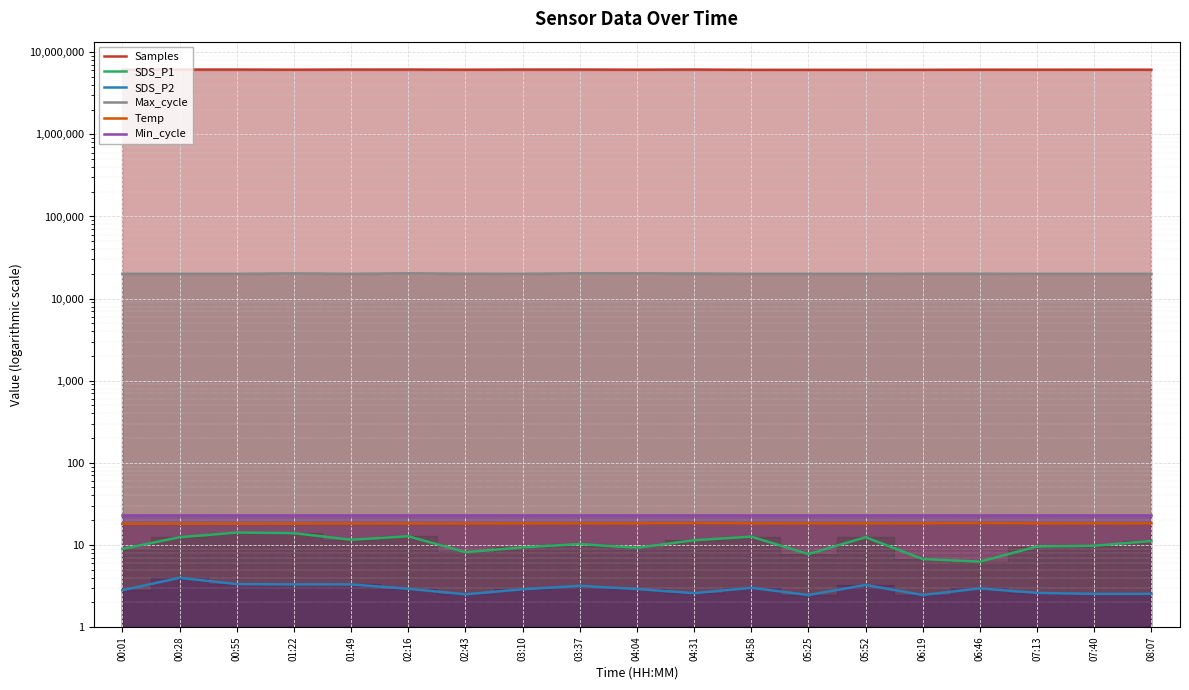

Which series has the largest total across all categories?

Samples